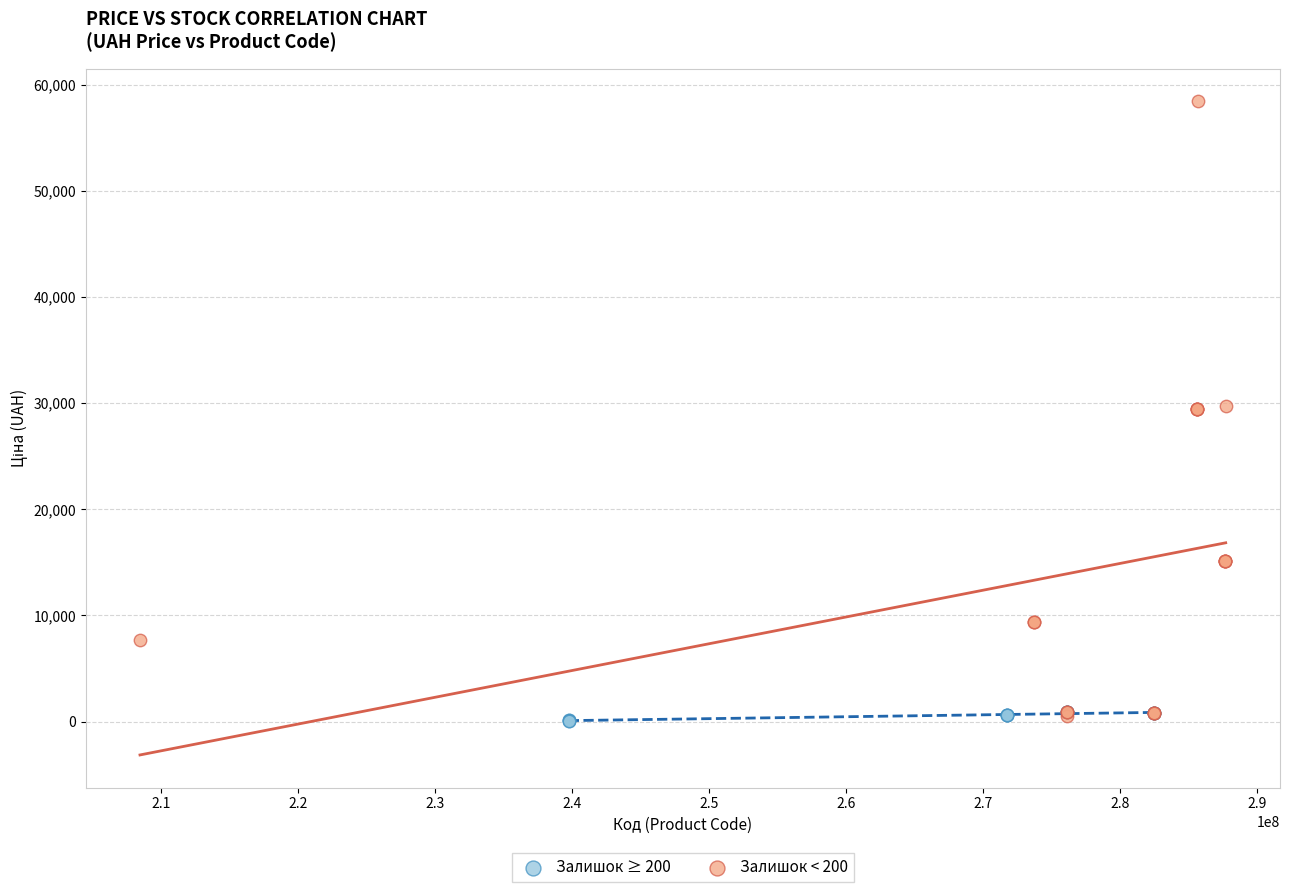

Which series contains the highest Y value?

Залишок < 200